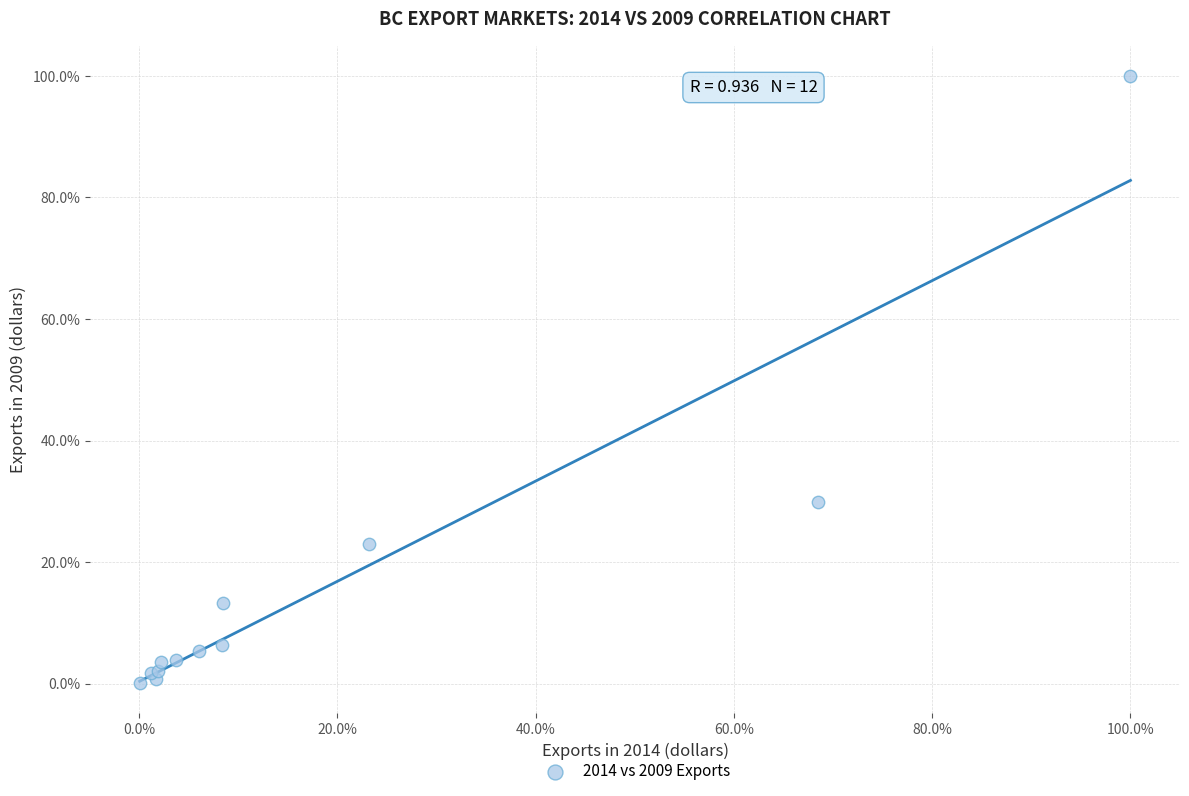

What Y value in the scatter plot is closest to 50?

29.8